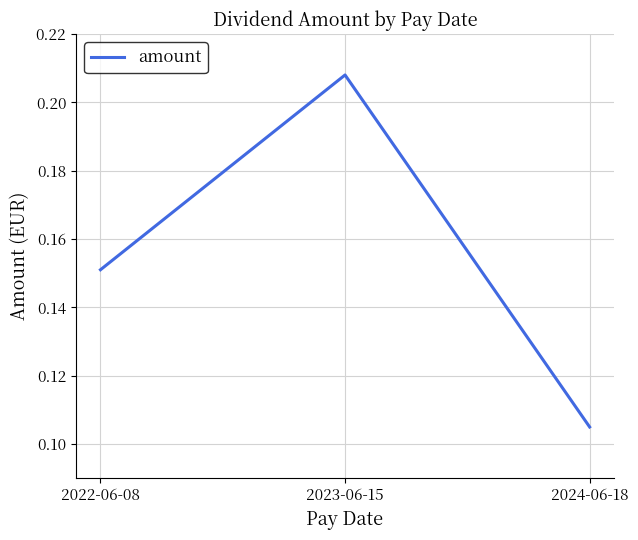

Does the chart display data point markers on the line(s)?

No